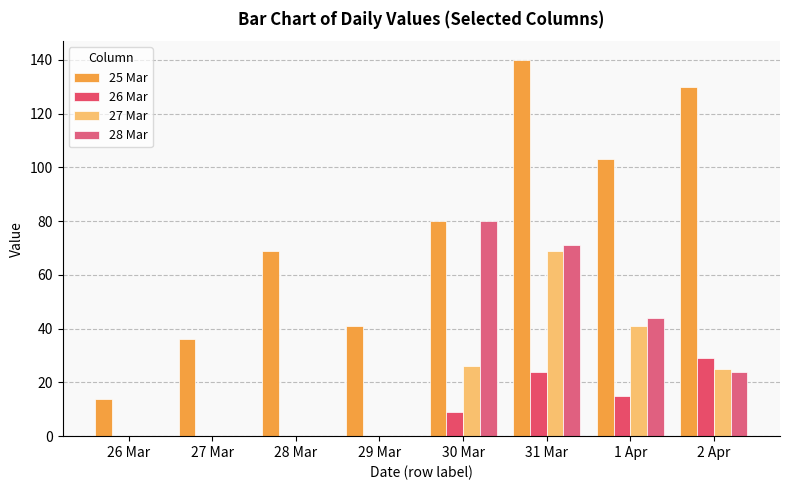

At which label does 28 Mar first exceed 24?

30 Mar